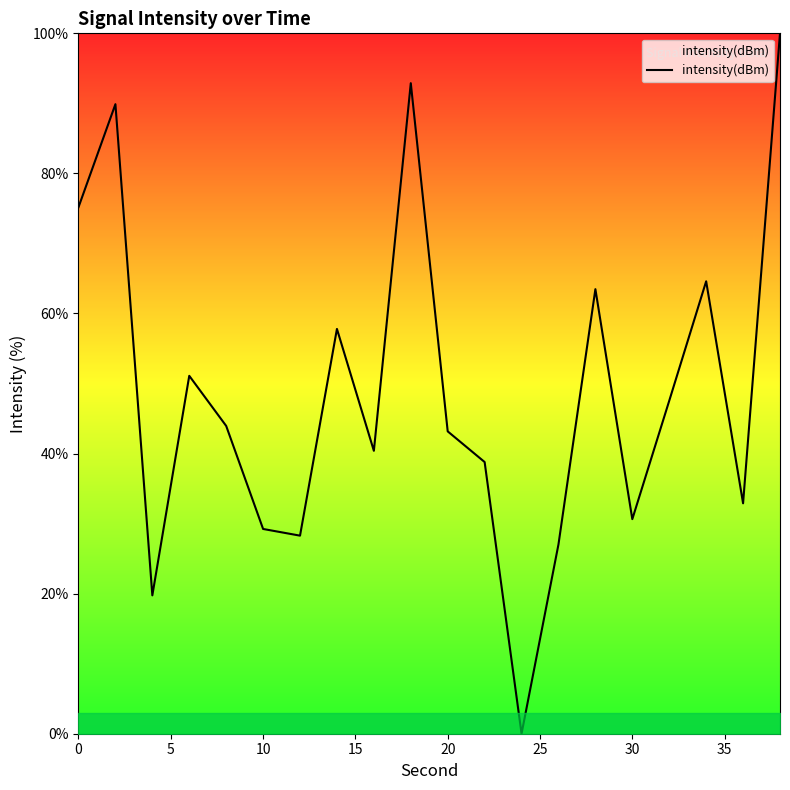

What is the maximum value shown in the chart?

100.0